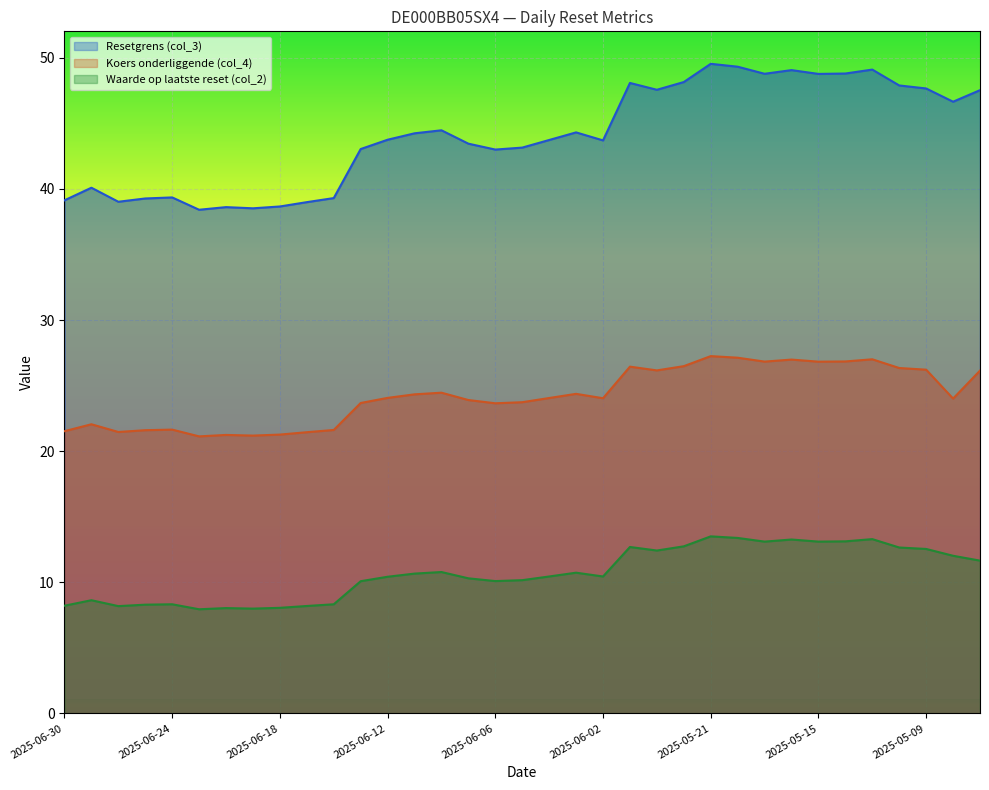

What is the total value across all series at 2025-05-23?

86.1